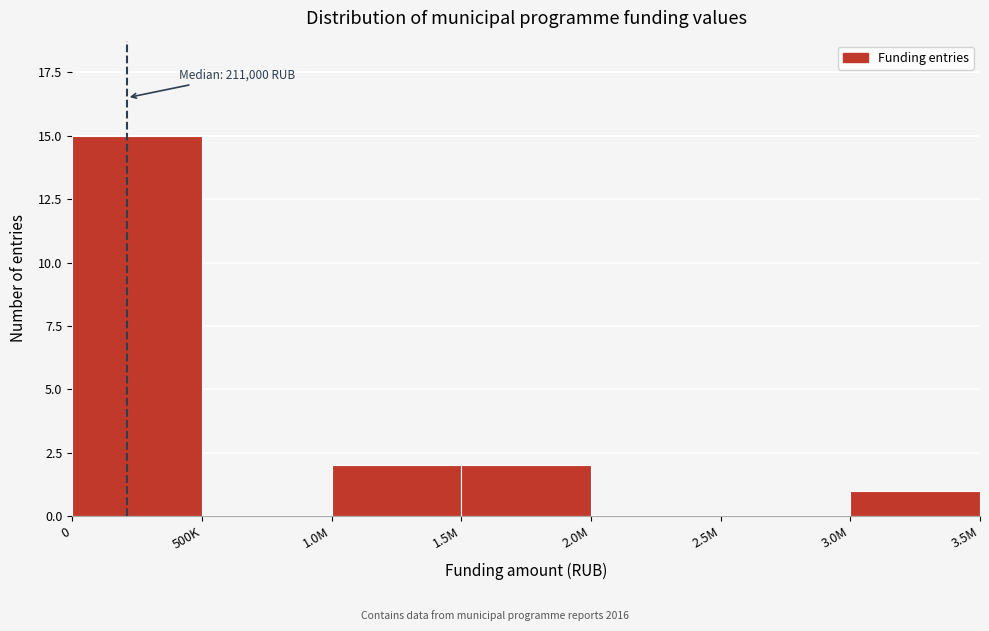

Reading left to right, extract all data points from this chart.

0=15	500K=0	1.0M=2	1.5M=2	2.0M=0	2.5M=0	3.0M=1